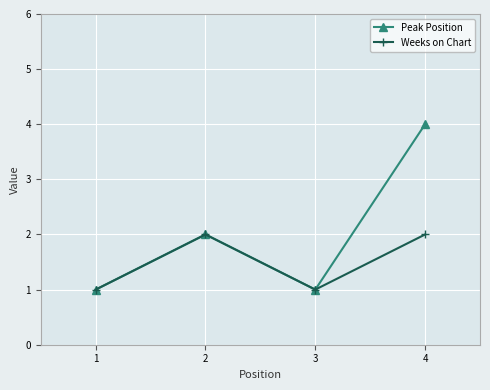

What is the difference between the second highest and minimum values in the Peak Position series?

1